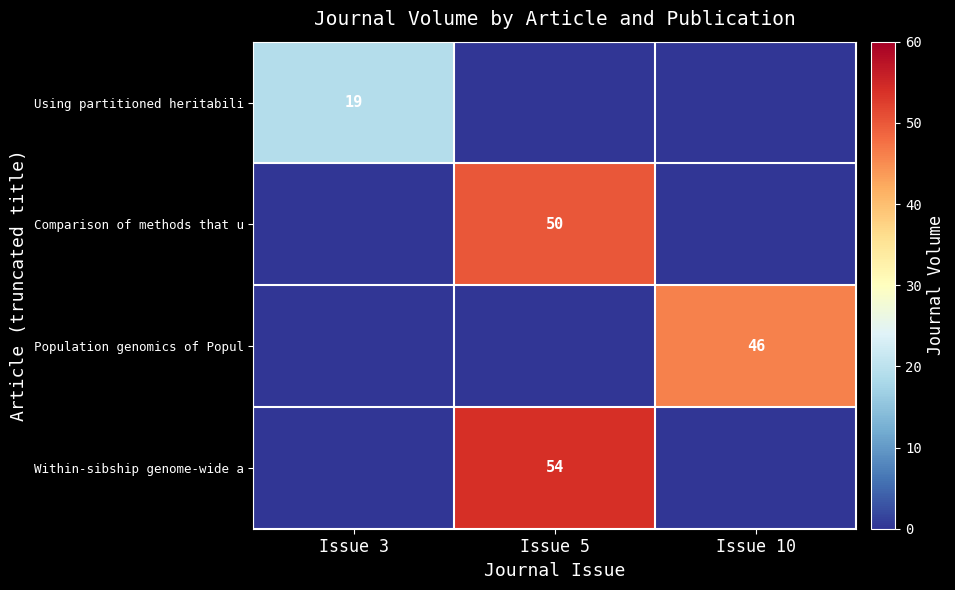

The value of Using partitioned heritabili at Issue 3 is 10. True or false?

False